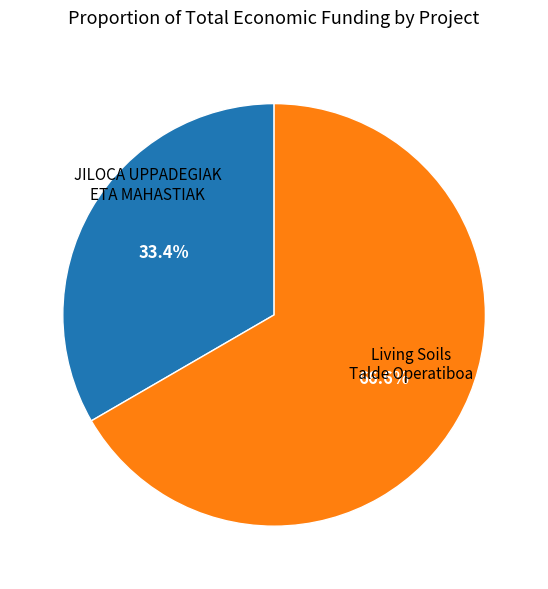

Rank the categories by value from highest to lowest.

Living Soils Talde Operatiboa, JILOCA UPPADEGIAK ETA MAHASTIAK